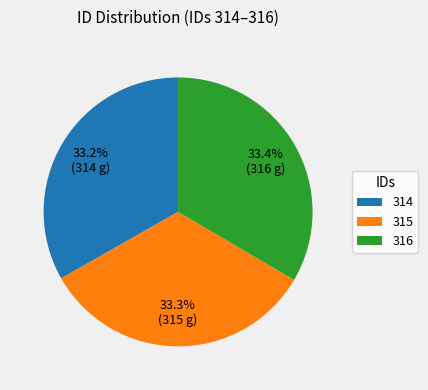

What portion of the pie excludes 315?

66.7%